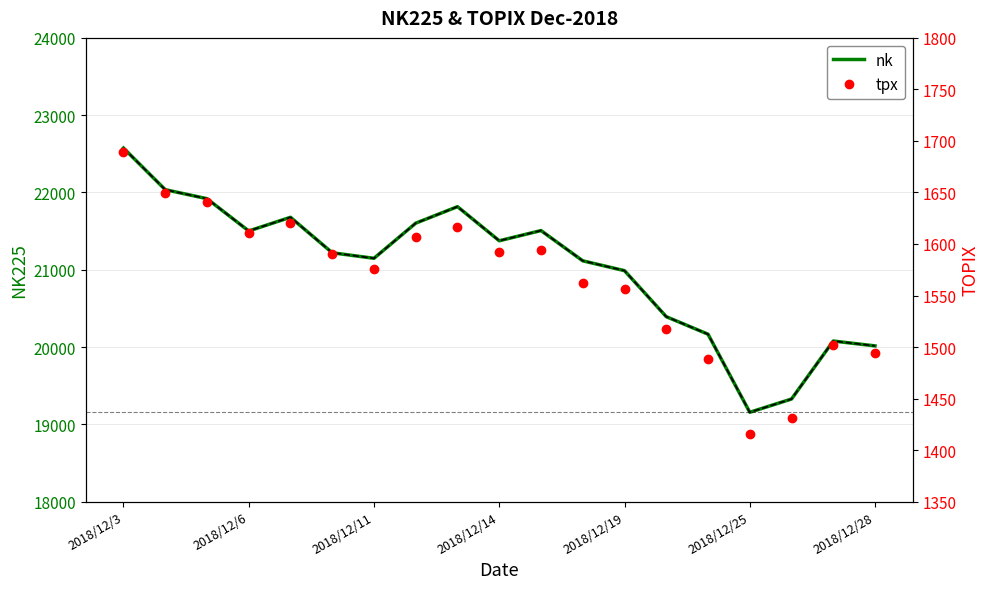

Reading left to right, extract all data points from this chart.

nk: 22574.8	22036.0	21919.3	21501.6	21678.7	21219.5	21148.0	21602.8	21816.2	21374.8	21506.9	21115.5	20987.9	20392.6	20166.2	19155.7	19327.1	20077.6	20014.8
nk (dashed): 22574.8	22036.0	21919.3	21501.6	21678.7	21219.5	21148.0	21602.8	21816.2	21374.8	21506.9	21115.5	20987.9	20392.6	20166.2	19155.7	19327.1	20077.6	20014.8
tpx: 1689.0	1649.2	1640.5	1610.6	1620.5	1589.8	1575.3	1606.6	1616.7	1592.2	1594.2	1562.5	1556.2	1517.2	1488.2	1415.5	1431.5	1501.6	1494.1